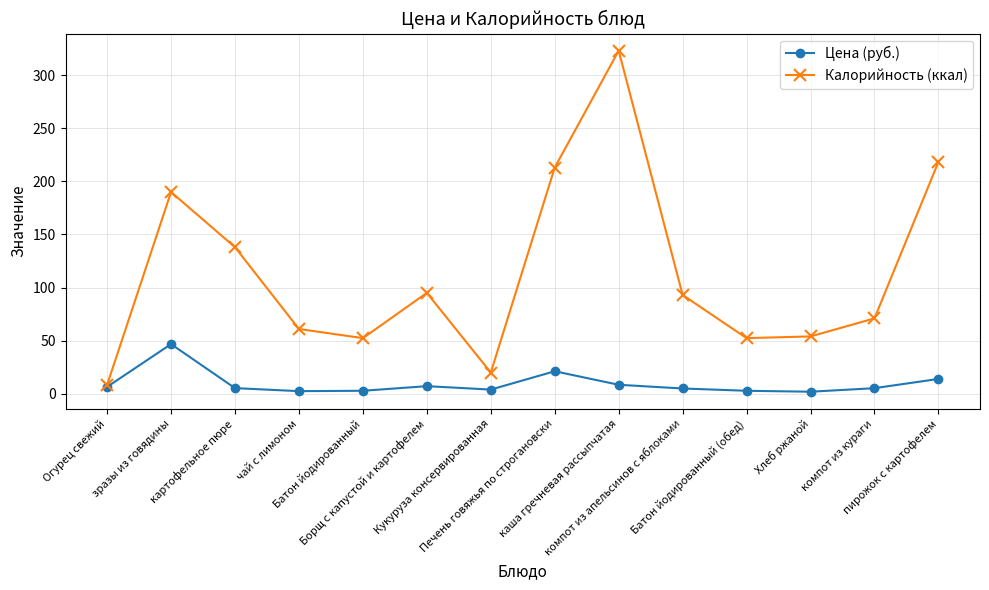

Rank the series by their average value, from lowest to highest.

Цена (руб.), Калорийность (ккал)